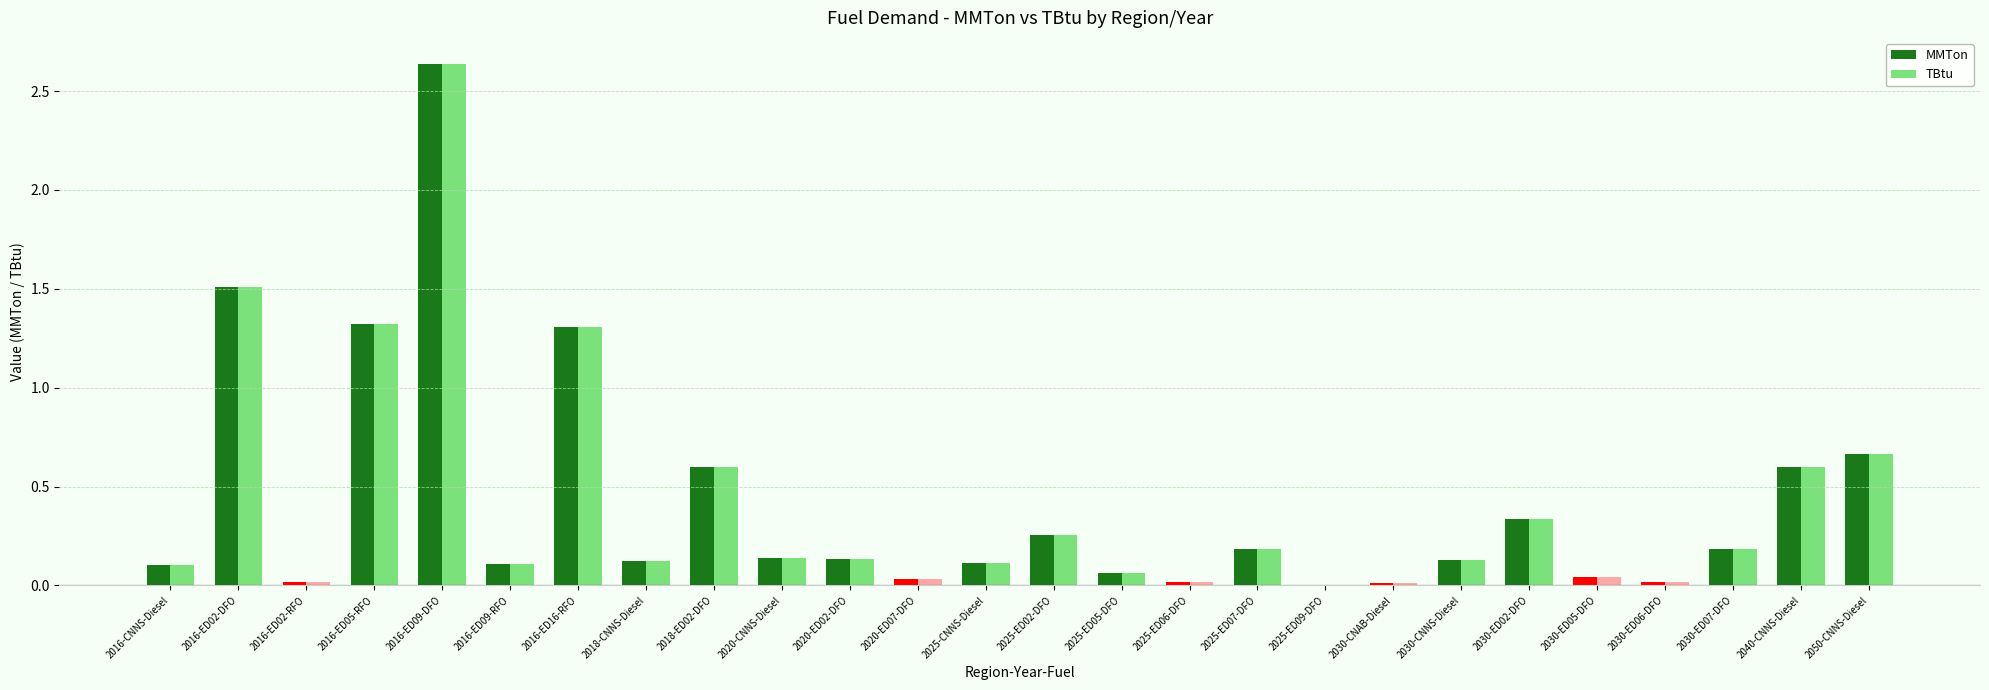

At which category is the sum across all series the highest?

2016-ED09-DFO